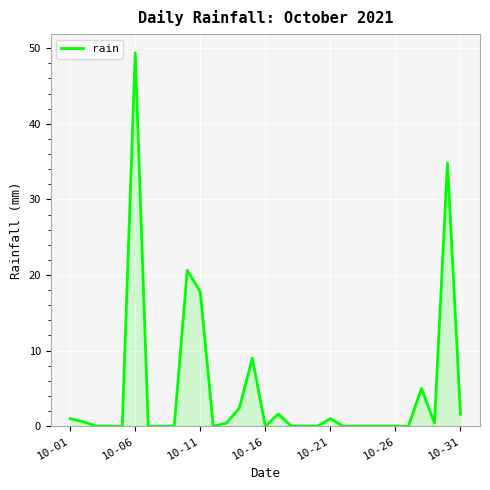

What is the greatest value displayed?

49.4